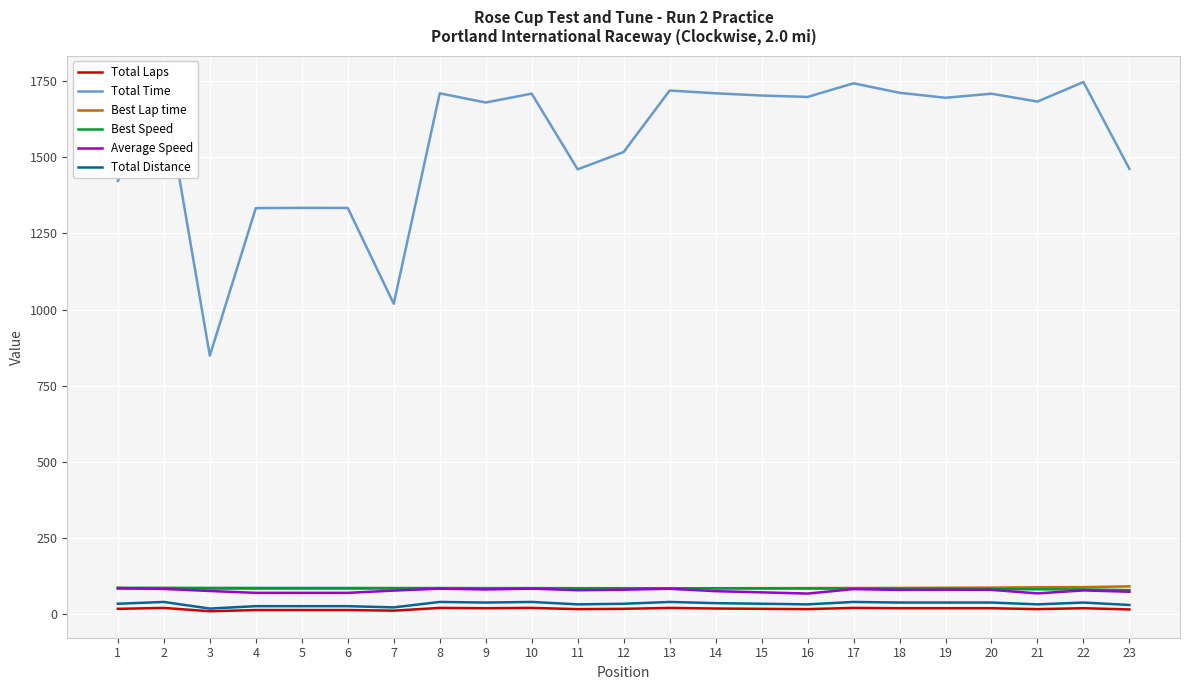

True or false: Total Time and Average Speed intersect in this chart.

False